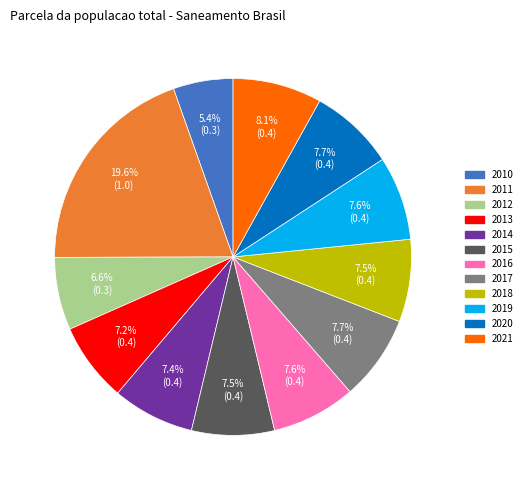

Which slice is the smallest?

2010